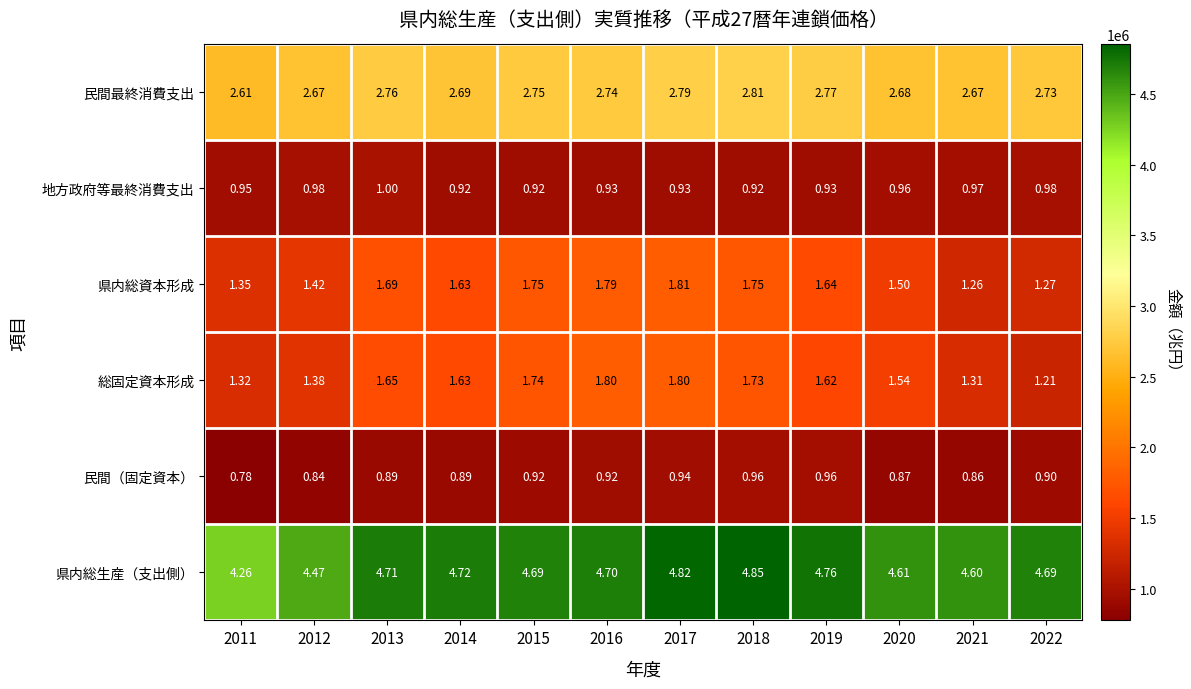

Which series has the largest total across all categories?

県内総生産（支出側）